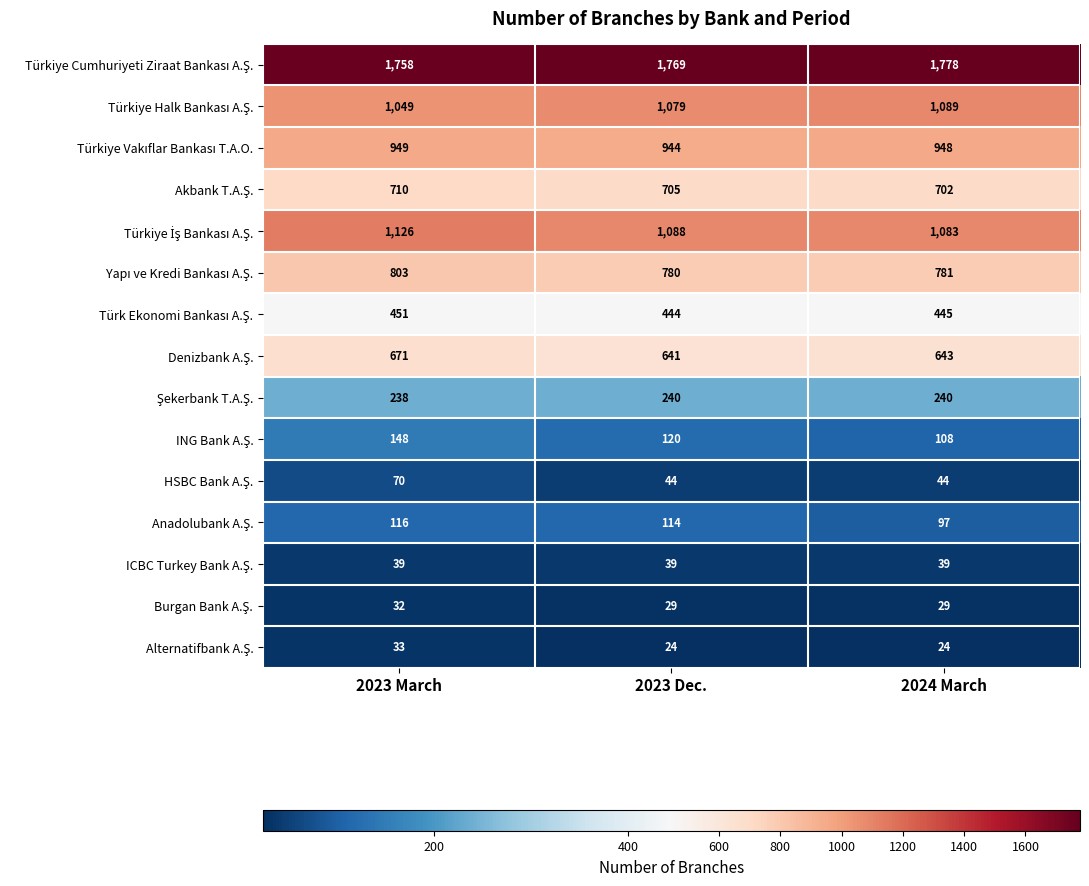

What is the spread (max minus min) of values at 2023 March?

1726